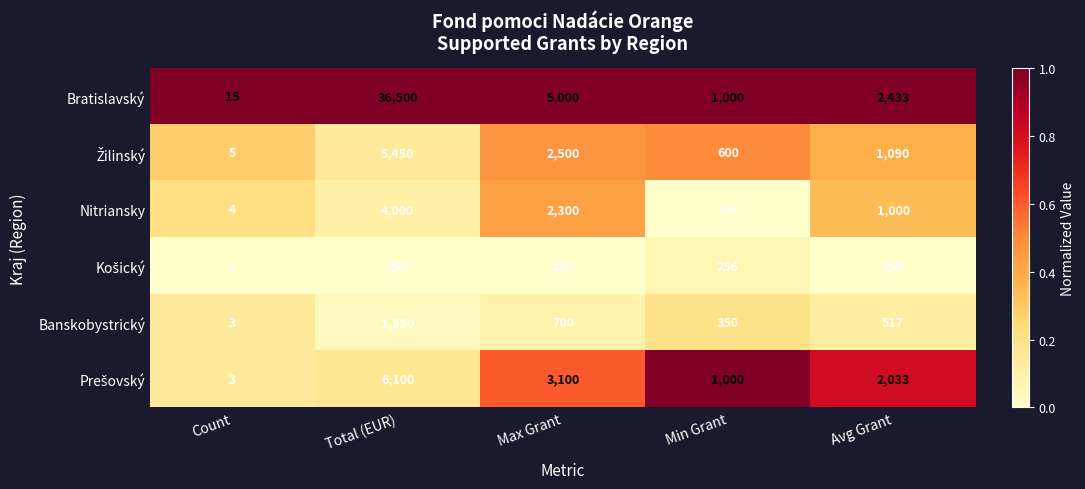

What is the total value across all series at Max Grant?

13856